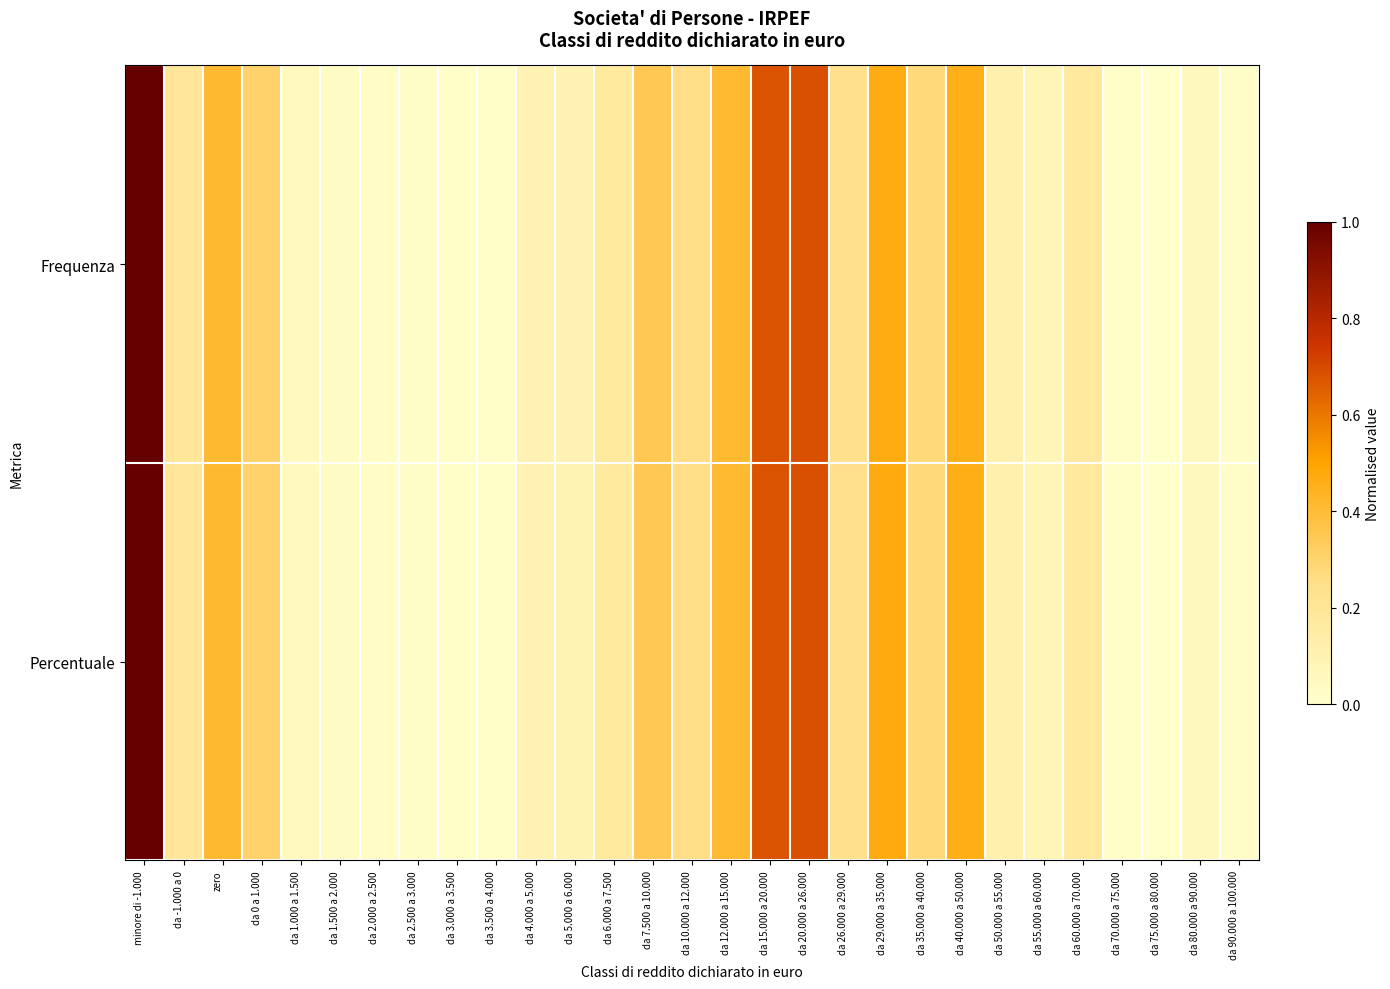

Reading left to right, extract all data points from this chart.

Frequenza: minore di -1.000=1.0	da -1.000 a 0=0.2	zero=0.4	da 0 a 1.000=0.3	da 1.000 a 1.500=0.0	da 1.500 a 2.000=0.0	da 2.000 a 2.500=0.0	da 2.500 a 3.000=0.0	da 3.000 a 3.500=0.0	da 3.500 a 4.000=0.0	da 4.000 a 5.000=0.1	da 5.000 a 6.000=0.1	da 6.000 a 7.500=0.2	da 7.500 a 10.000=0.3	da 10.000 a 12.000=0.3	da 12.000 a 15.000=0.4	da 15.000 a 20.000=0.7	da 20.000 a 26.000=0.7	da 26.000 a 29.000=0.2	da 29.000 a 35.000=0.5	da 35.000 a 40.000=0.3	da 40.000 a 50.000=0.5	da 50.000 a 55.000=0.1	da 55.000 a 60.000=0.1	da 60.000 a 70.000=0.2	da 70.000 a 75.000=0.0	da 75.000 a 80.000=0.0	da 80.000 a 90.000=0.1	da 90.000 a 100.000=0.0
Percentuale: minore di -1.000=1.0	da -1.000 a 0=0.2	zero=0.4	da 0 a 1.000=0.3	da 1.000 a 1.500=0.0	da 1.500 a 2.000=0.0	da 2.000 a 2.500=0.0	da 2.500 a 3.000=0.0	da 3.000 a 3.500=0.0	da 3.500 a 4.000=0.0	da 4.000 a 5.000=0.1	da 5.000 a 6.000=0.1	da 6.000 a 7.500=0.2	da 7.500 a 10.000=0.3	da 10.000 a 12.000=0.3	da 12.000 a 15.000=0.4	da 15.000 a 20.000=0.7	da 20.000 a 26.000=0.7	da 26.000 a 29.000=0.2	da 29.000 a 35.000=0.5	da 35.000 a 40.000=0.3	da 40.000 a 50.000=0.5	da 50.000 a 55.000=0.1	da 55.000 a 60.000=0.1	da 60.000 a 70.000=0.2	da 70.000 a 75.000=0.0	da 75.000 a 80.000=0.0	da 80.000 a 90.000=0.1	da 90.000 a 100.000=0.0